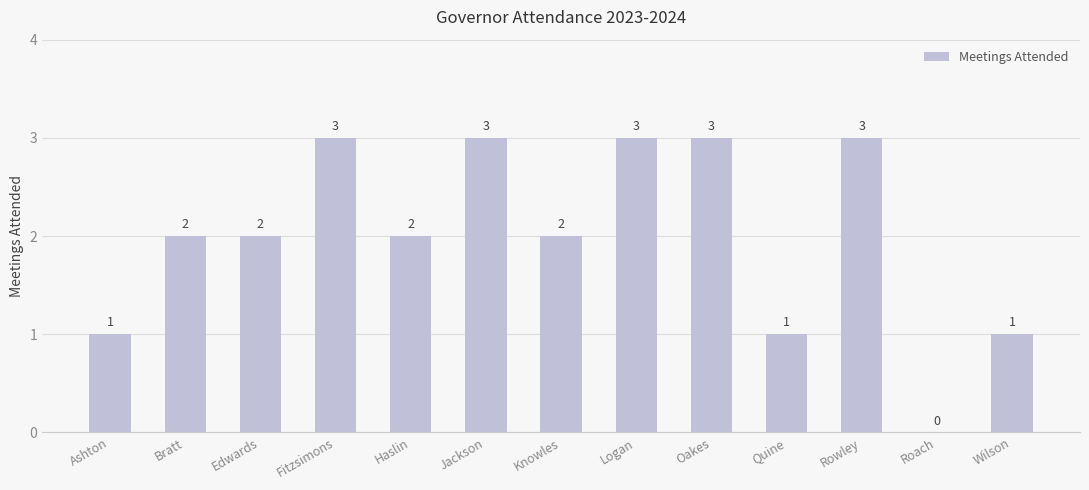

Reading left to right, what are all the values shown in this chart?

1	2	2	3	2	3	2	3	3	1	3	0	1